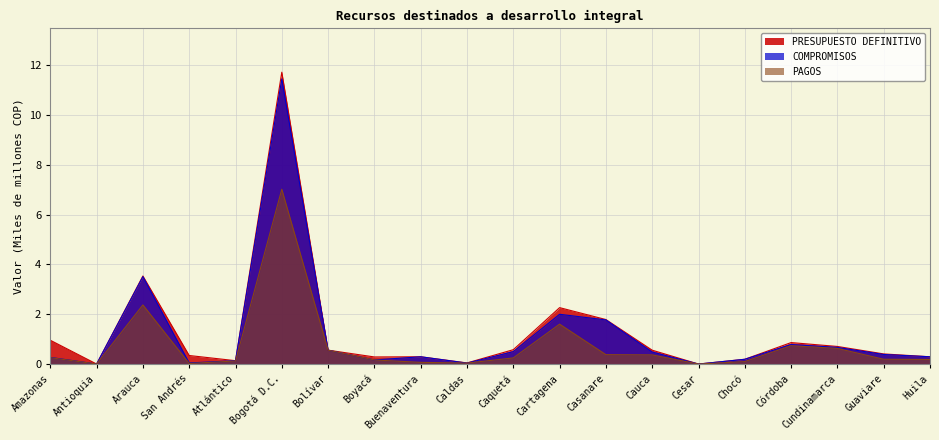

What are all the series names shown in the legend?

PRESUPUESTO DEFINITIVO, COMPROMISOS, PAGOS